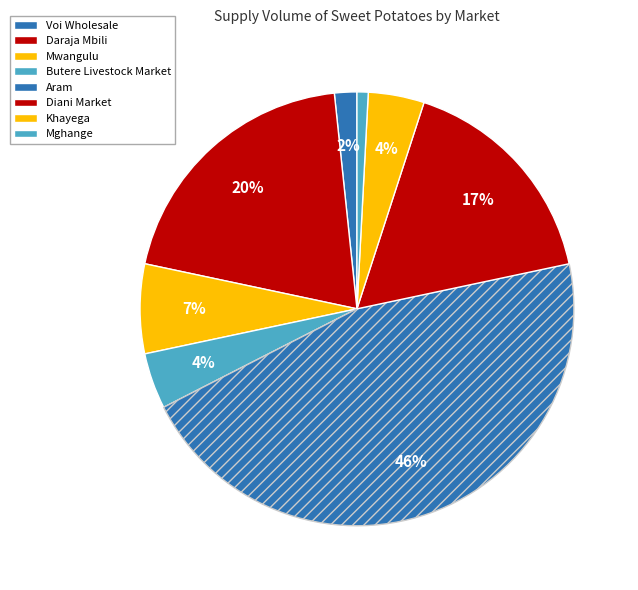

Rank the categories by value from highest to lowest.

Aram, Daraja Mbili, Diani Market, Mwangulu, Butere Livestock Market, Khayega, Voi Wholesale, Mghange